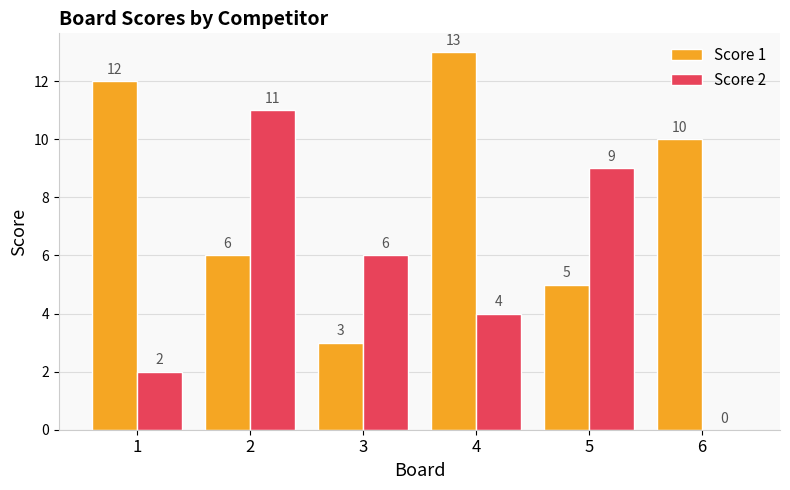

The value of Score 2 at 5 is 9. True or false?

True